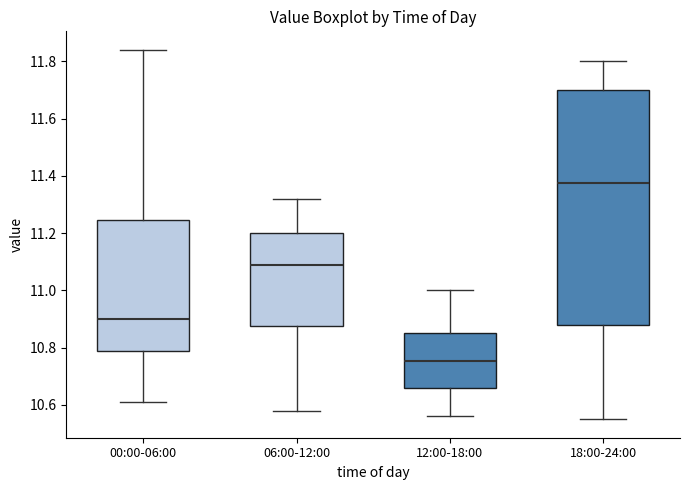

Where does the upper whisker of the box for 12:00-18:00 end on the y-axis? The values are not printed on the chart, so give them approximately, as read against the axis.

11.00